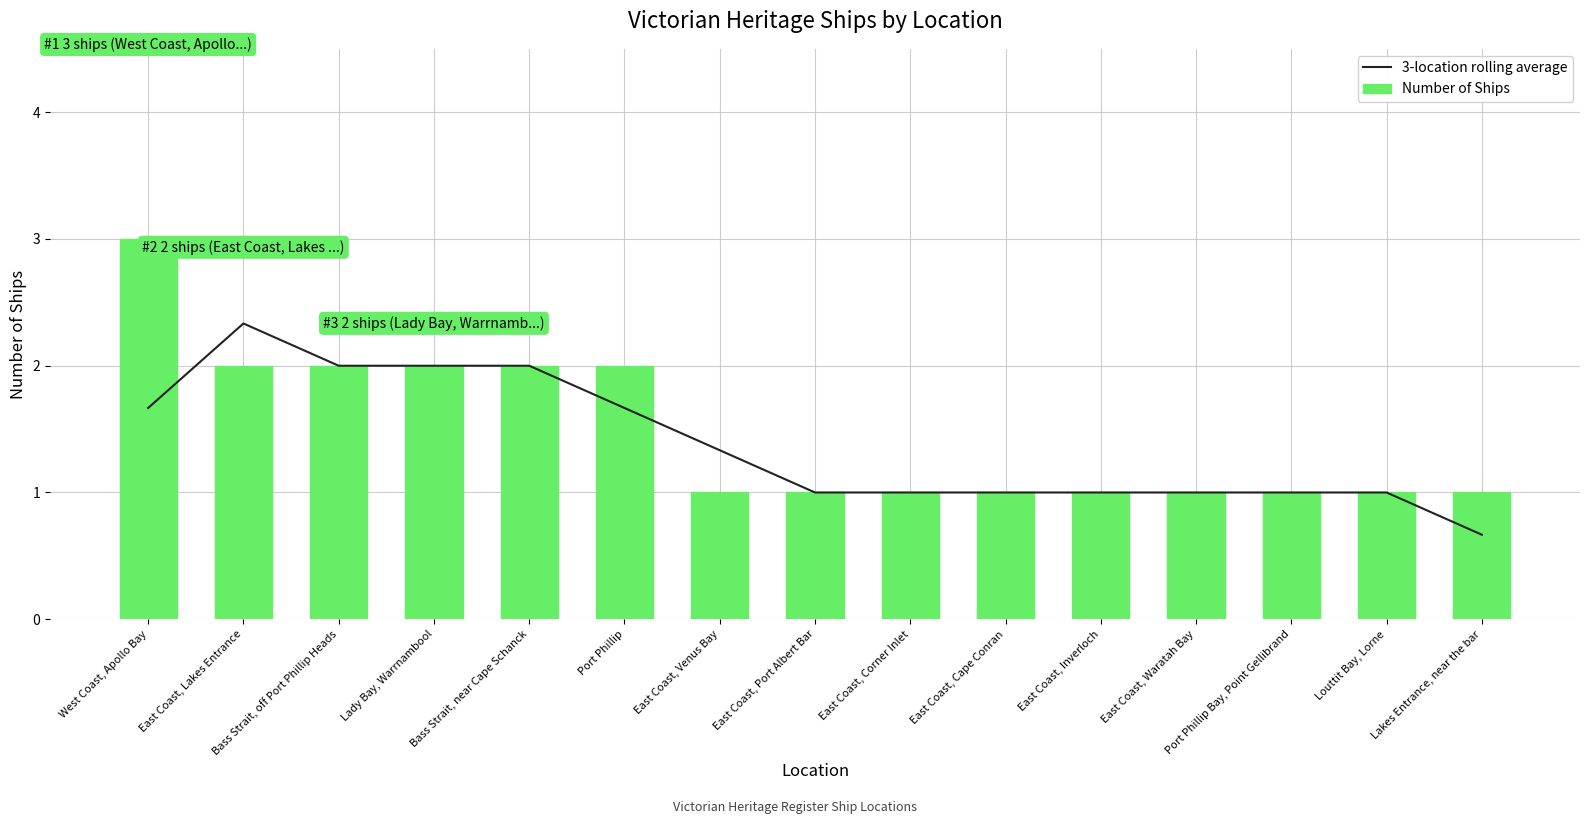

How many data points in 3-location rolling average are above 1?

7